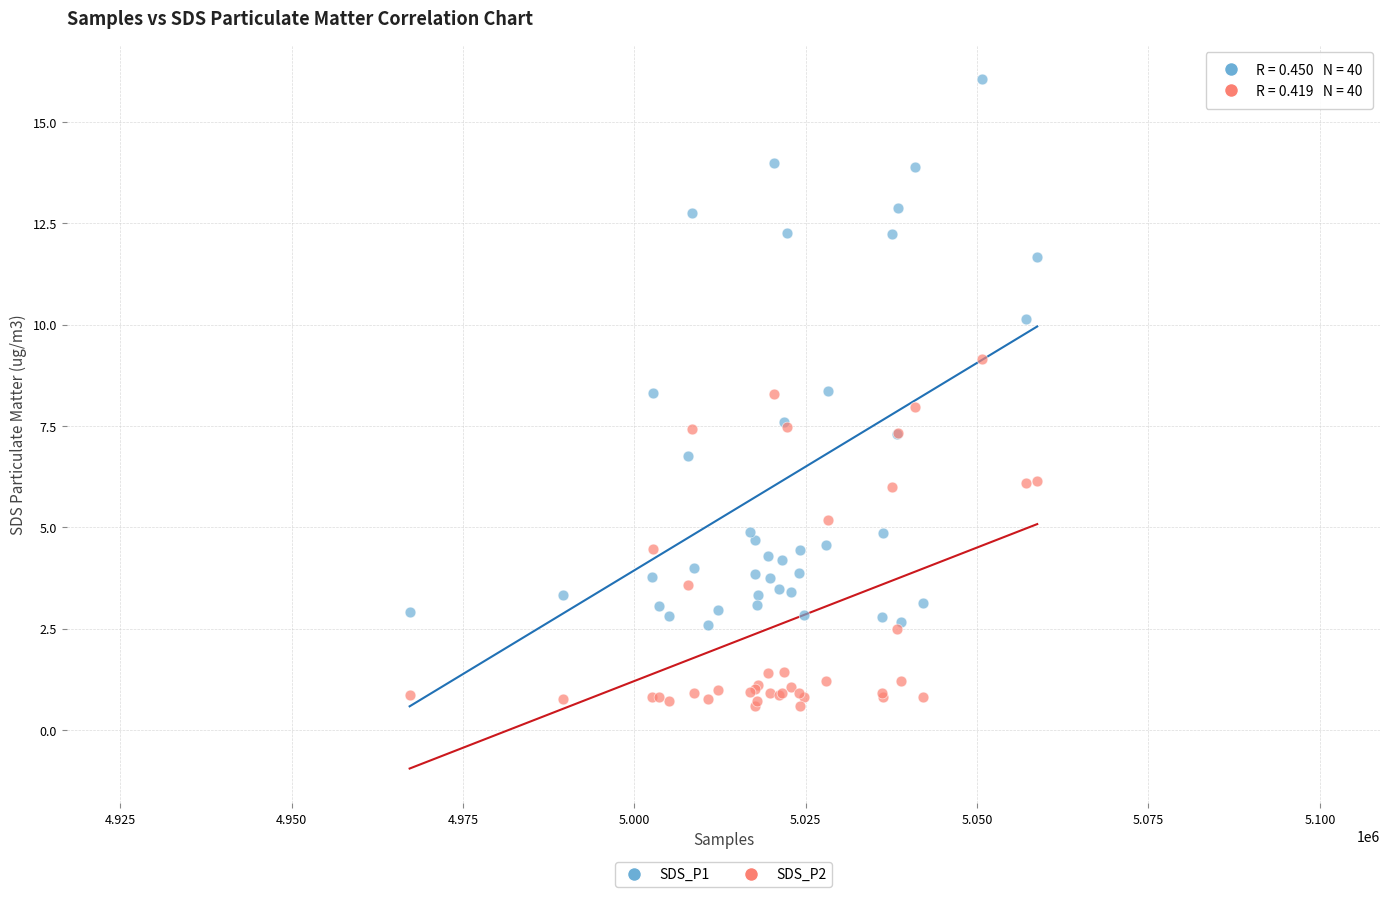

Which series contains the highest Y value?

SDS_P1